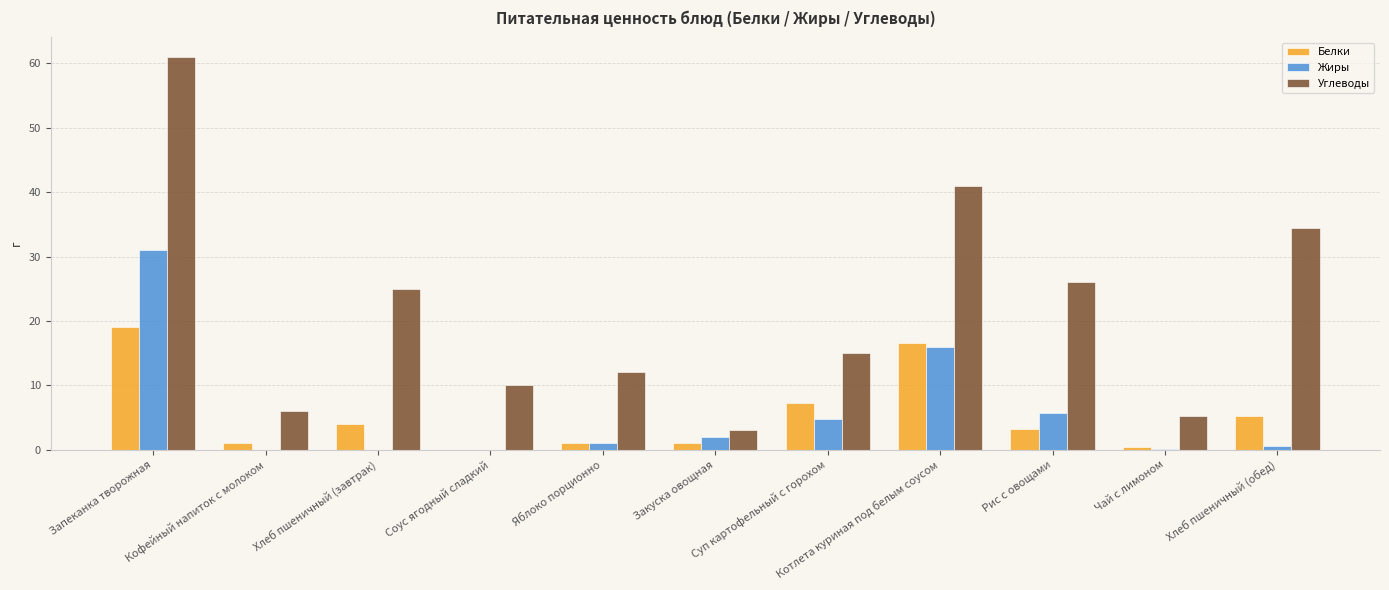

Is the value of Жиры at Соус ягодный сладкий greater than the value of Углеводы at Рис с овощами?

No